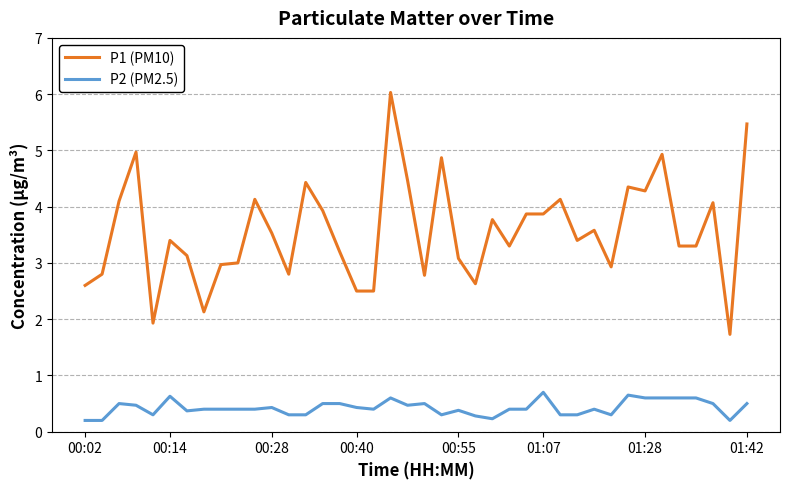

What is the maximum value for P2 (PM2.5)?

0.7